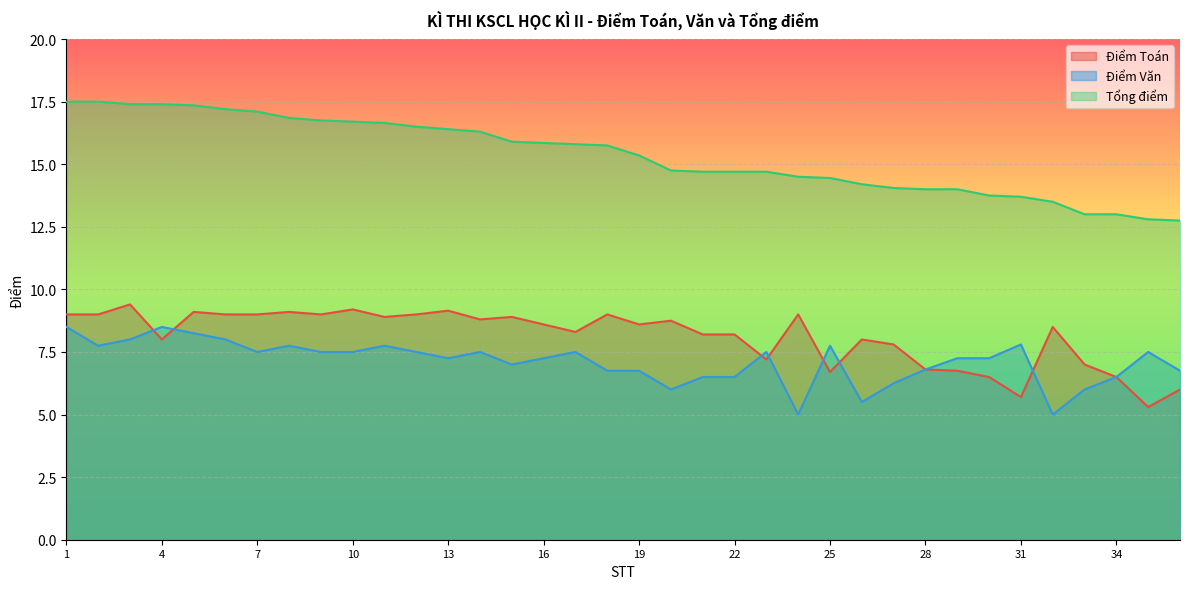

Reading right to left, what are all the values shown in this chart?

Điểm Toán: 6.0	5.3	6.5	7.0	8.5	5.7	6.5	6.8	6.8	7.8	8.0	6.7	9.0	7.2	8.2	8.2	8.8	8.6	9.0	8.3	8.6	8.9	8.8	9.2	9.0	8.9	9.2	9.0	9.1	9.0	9.0	9.1	8.0	9.4	9.0	9.0
Điểm Văn: 6.8	7.5	6.5	6.0	5.0	7.8	7.2	7.2	6.8	6.2	5.5	7.8	5.0	7.5	6.5	6.5	6.0	6.8	6.8	7.5	7.2	7.0	7.5	7.2	7.5	7.8	7.5	7.5	7.8	7.5	8.0	8.2	8.5	8.0	7.8	8.5
Tổng điểm: 12.8	12.8	13.0	13.0	13.5	13.7	13.8	14.0	14.0	14.1	14.2	14.4	14.5	14.7	14.7	14.7	14.8	15.3	15.8	15.8	15.8	15.9	16.3	16.4	16.5	16.6	16.7	16.8	16.9	17.1	17.2	17.4	17.4	17.4	17.5	17.5